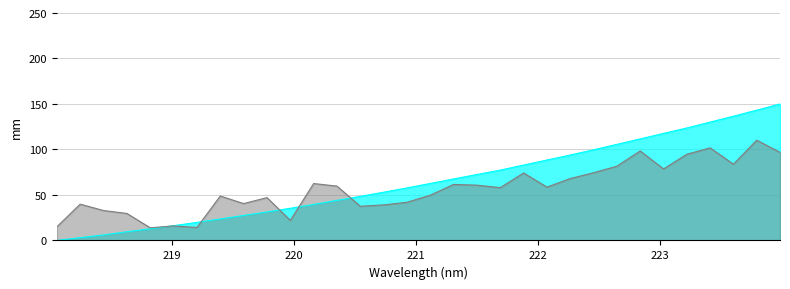

Reading right to left, extract all data points from this chart.

150.0	143.2	136.6	130.1	123.6	117.7	111.6	105.6	99.7	93.9	88.4	82.8	77.3	72.5	67.6	62.7	57.7	53.0	48.4	44.1	39.6	35.4	31.3	27.5	23.6	19.9	16.2	12.8	9.6	6.1	3.1	0.0